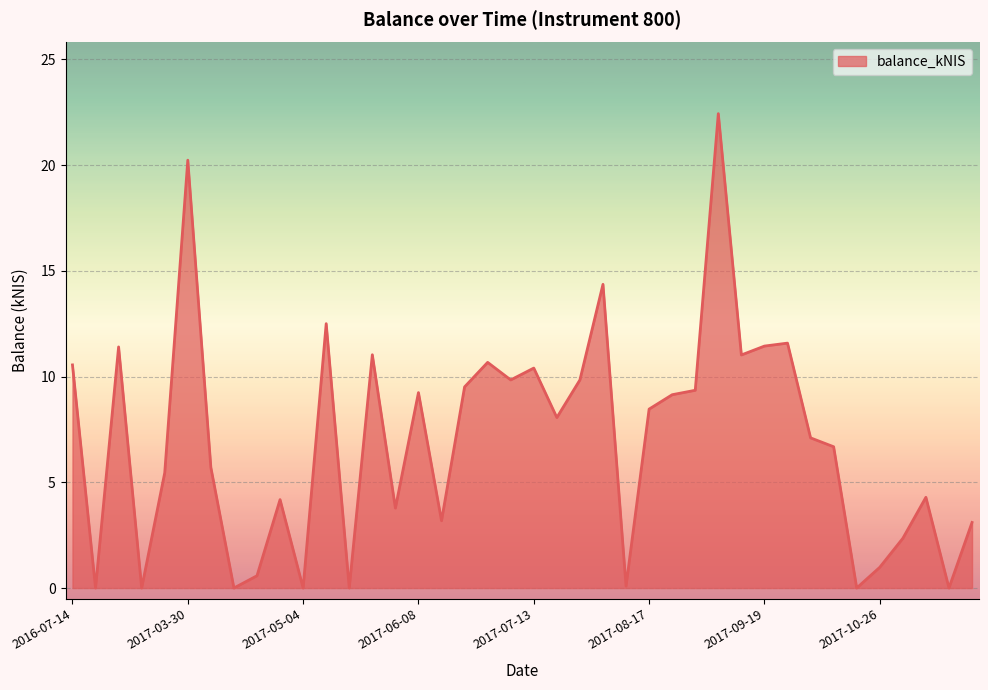

What is the difference between the maximum and minimum values?

22.4